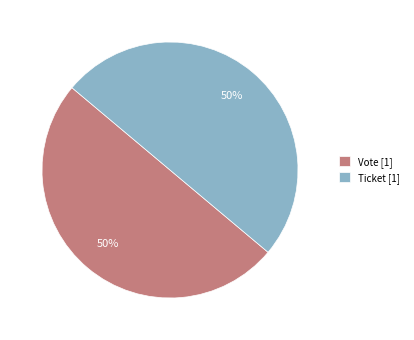

The Ticket [1] slice represents 50% of the pie. True or false?

True